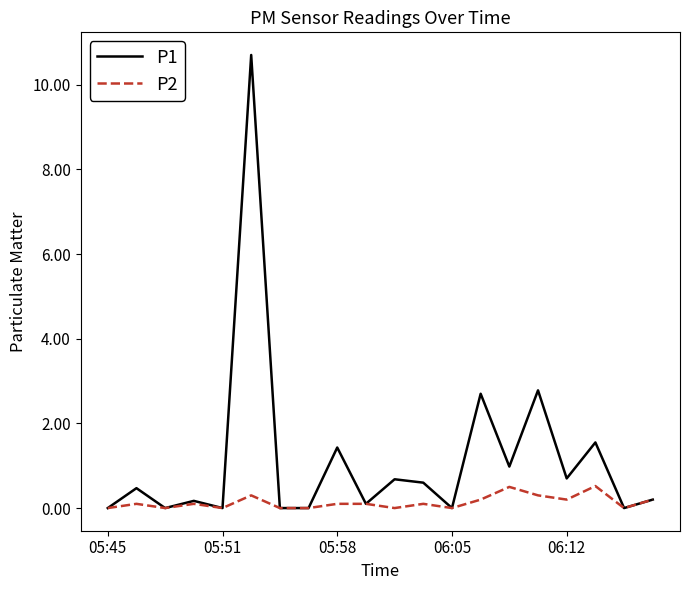

How many distinct data groups are displayed?

2